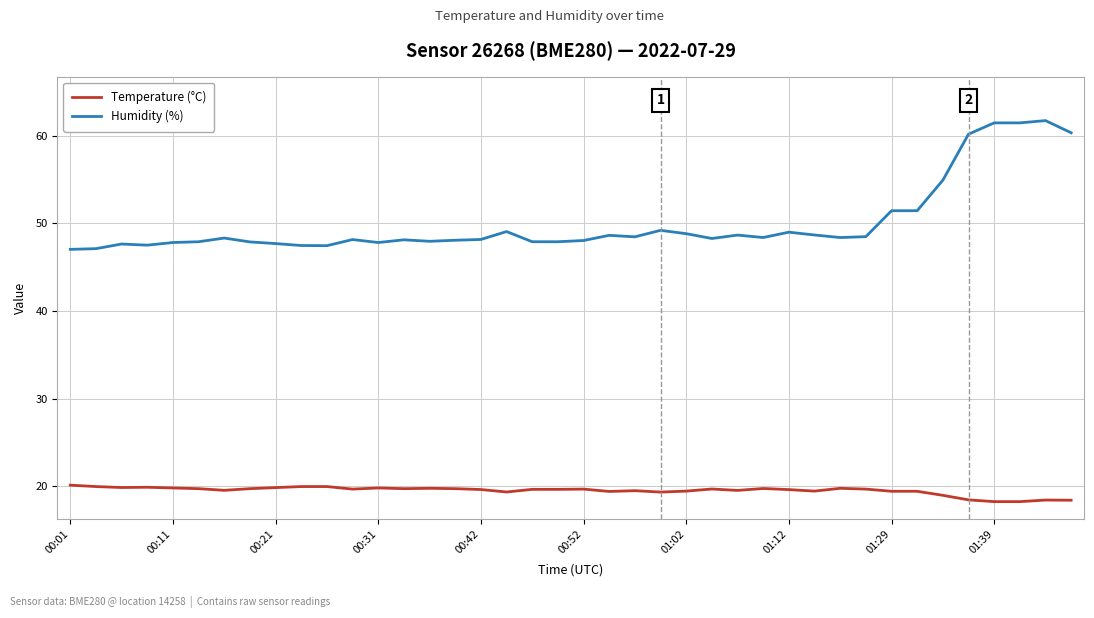

True or false: Temperature (°C) and Humidity (%) intersect in this chart.

False